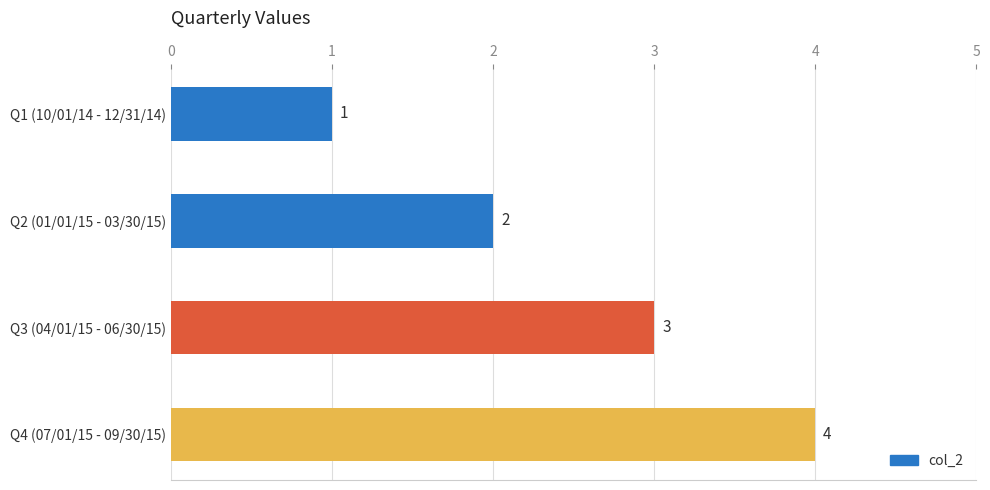

At which label is the value closest to 2?

Q2 (01/01/15 - 03/30/15)